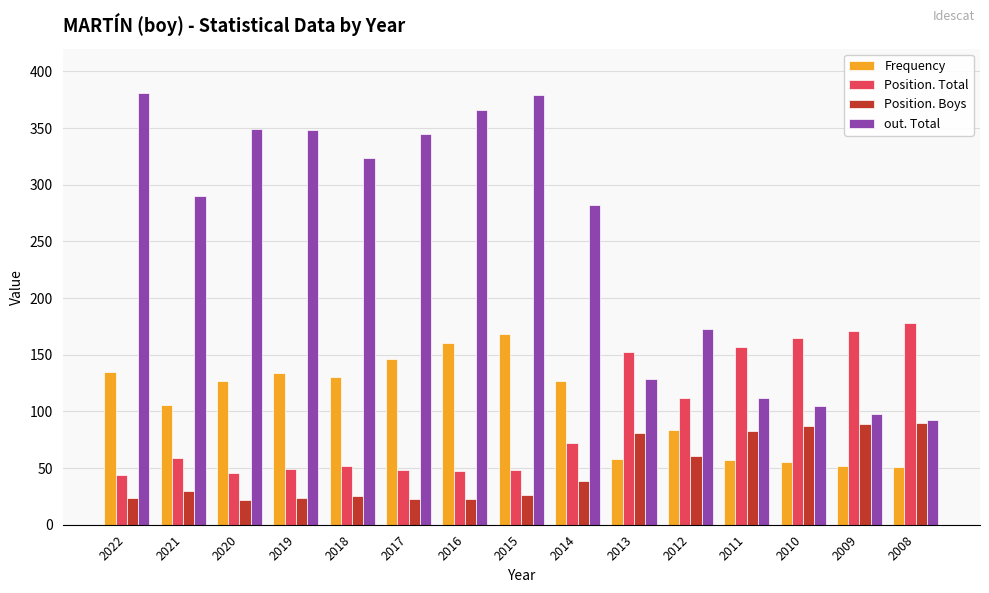

What is the total value across all series at 2010?

412